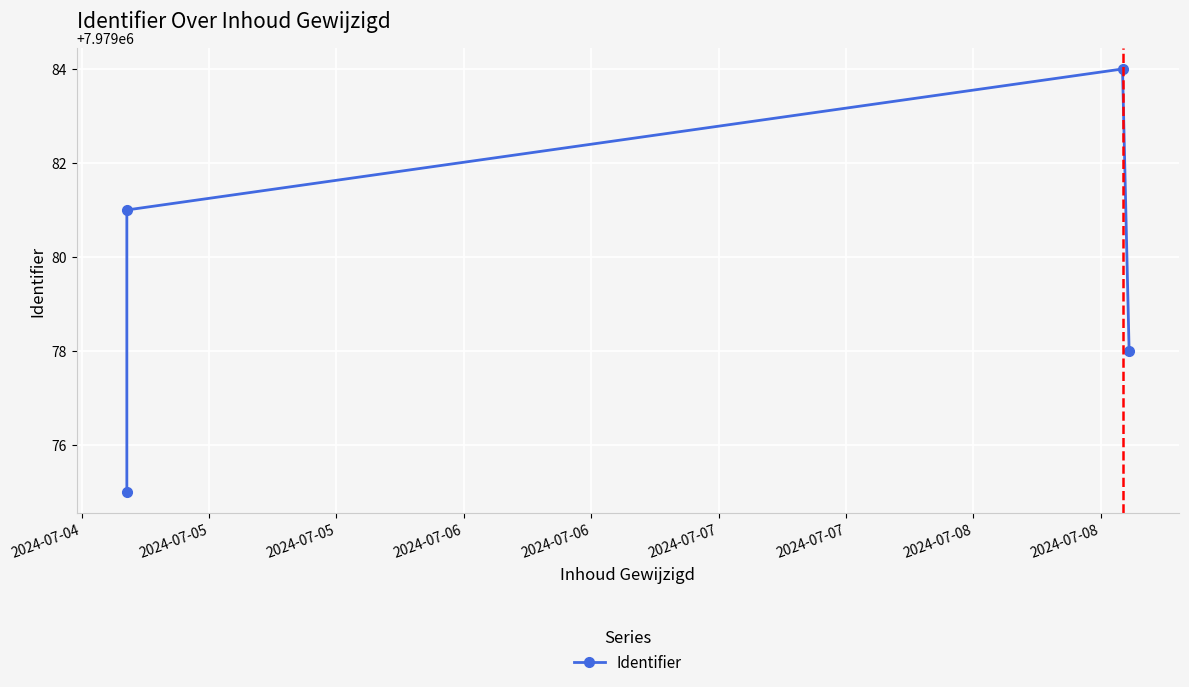

Which category has the lowest value across all series?

2024-07-04